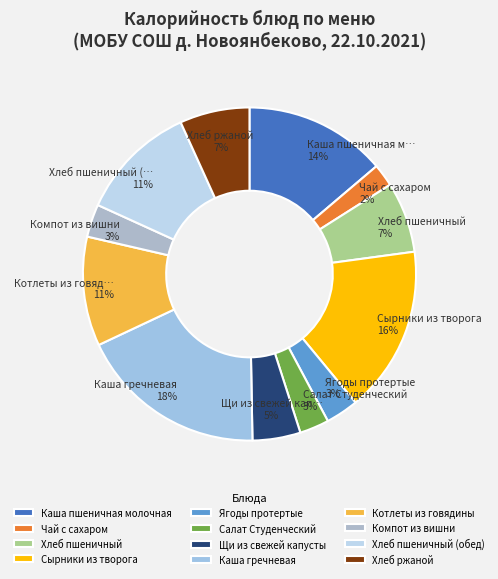

True or false: Компот из вишни accounts for 3% of the total.

True